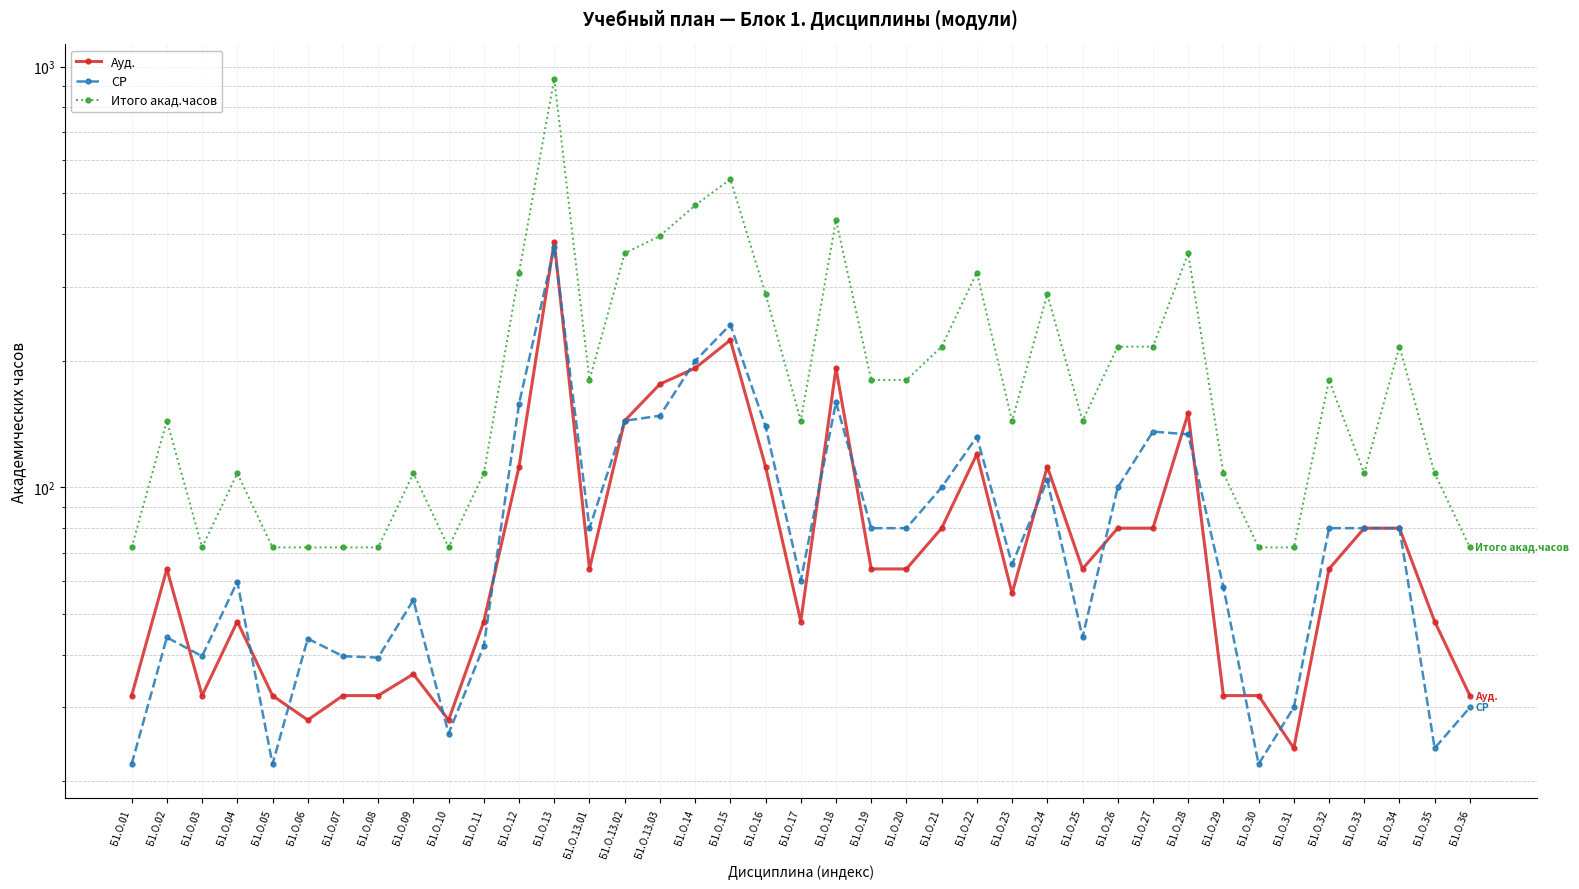

What is the difference between the maximum and minimum values in the Ауд. series?

360.0